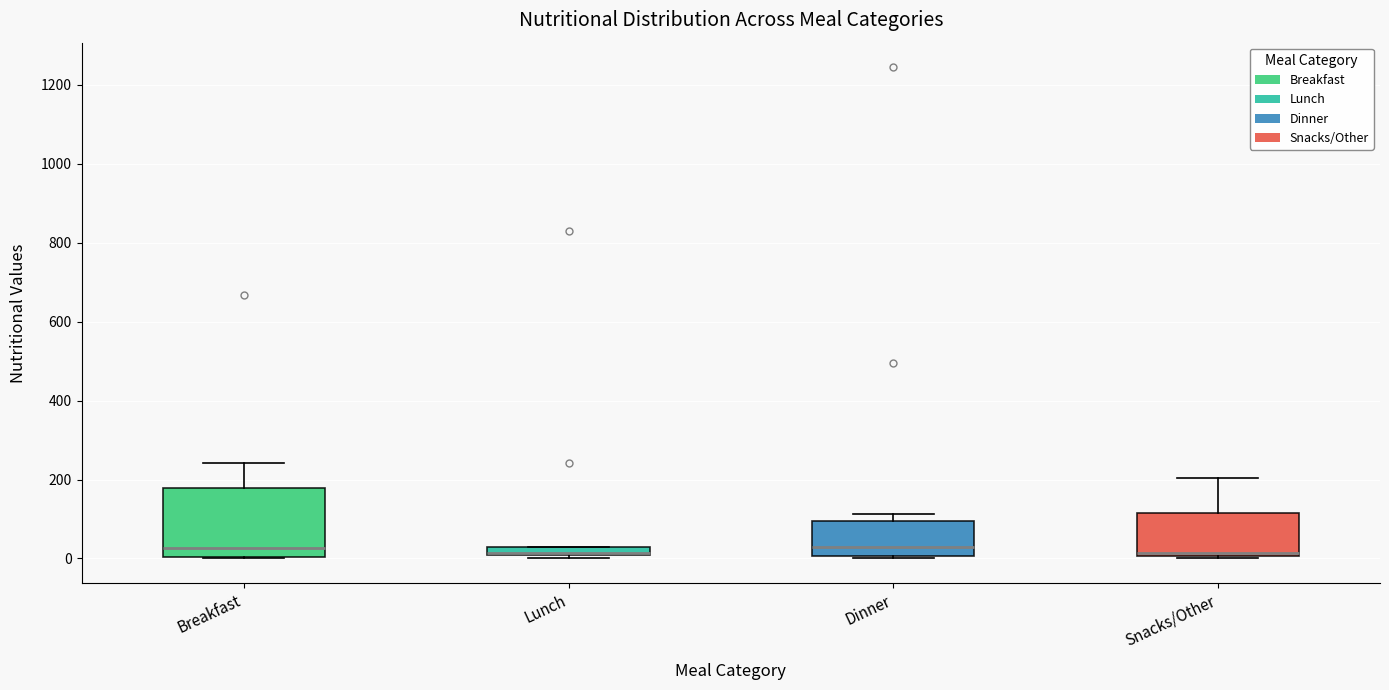

Comparing the boxes themselves (not the whiskers), which one is the tallest?

Breakfast